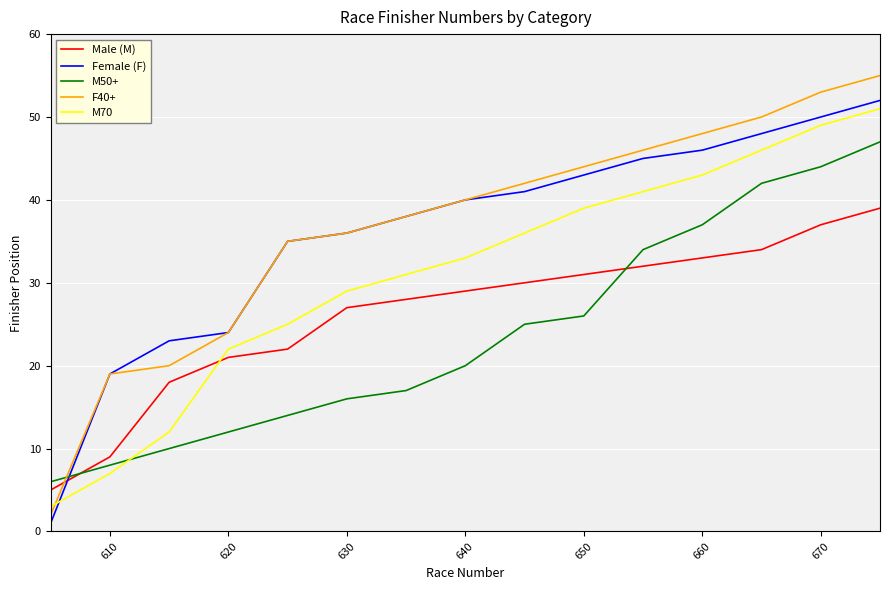

Is this an area chart (filled region under the line)?

No